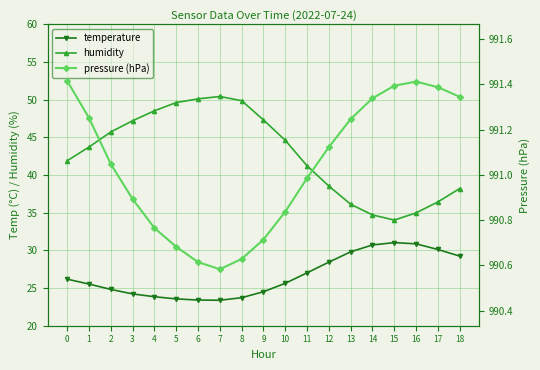

What are all the series names shown in the legend?

temperature, humidity, pressure (hPa)